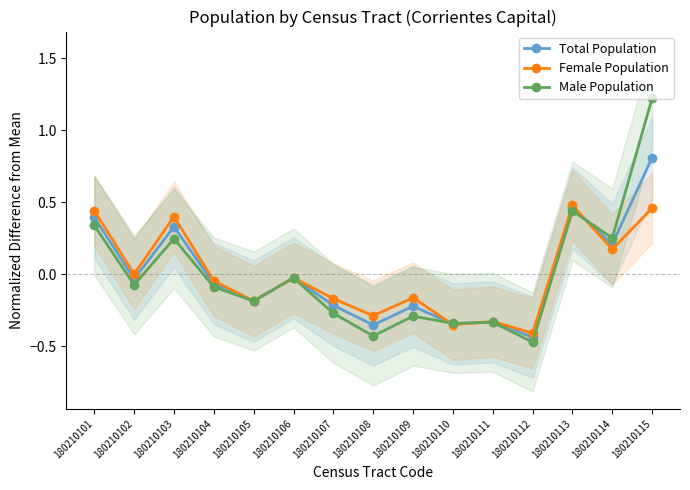

How many intersections are there between Male Population and Female Population?

5